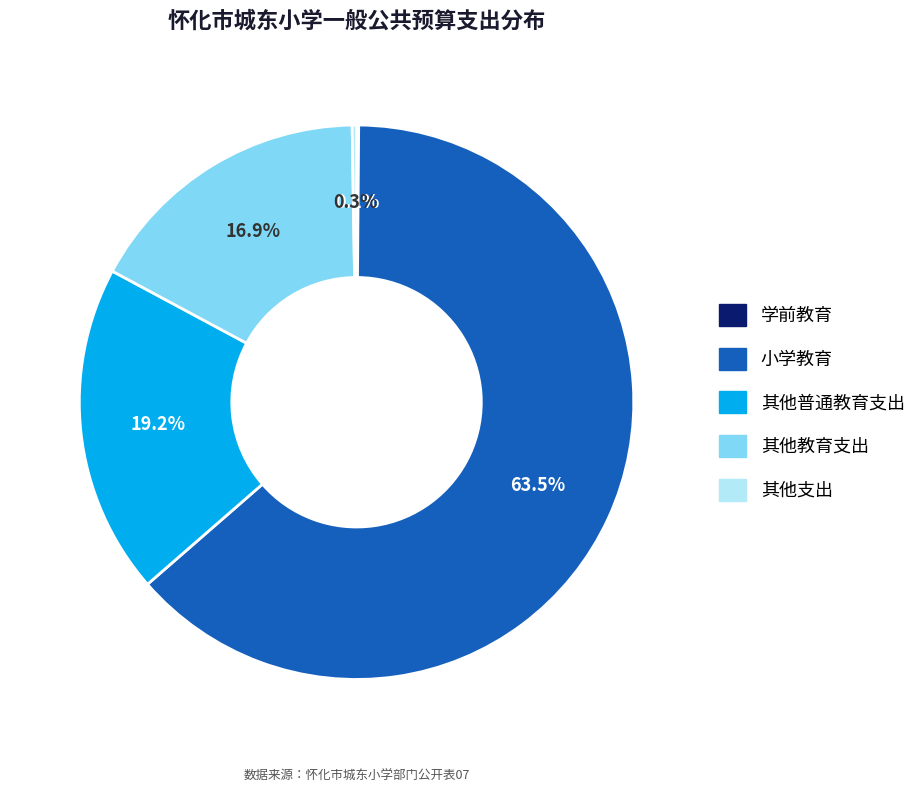

What is the largest slice in the pie chart?

小学教育